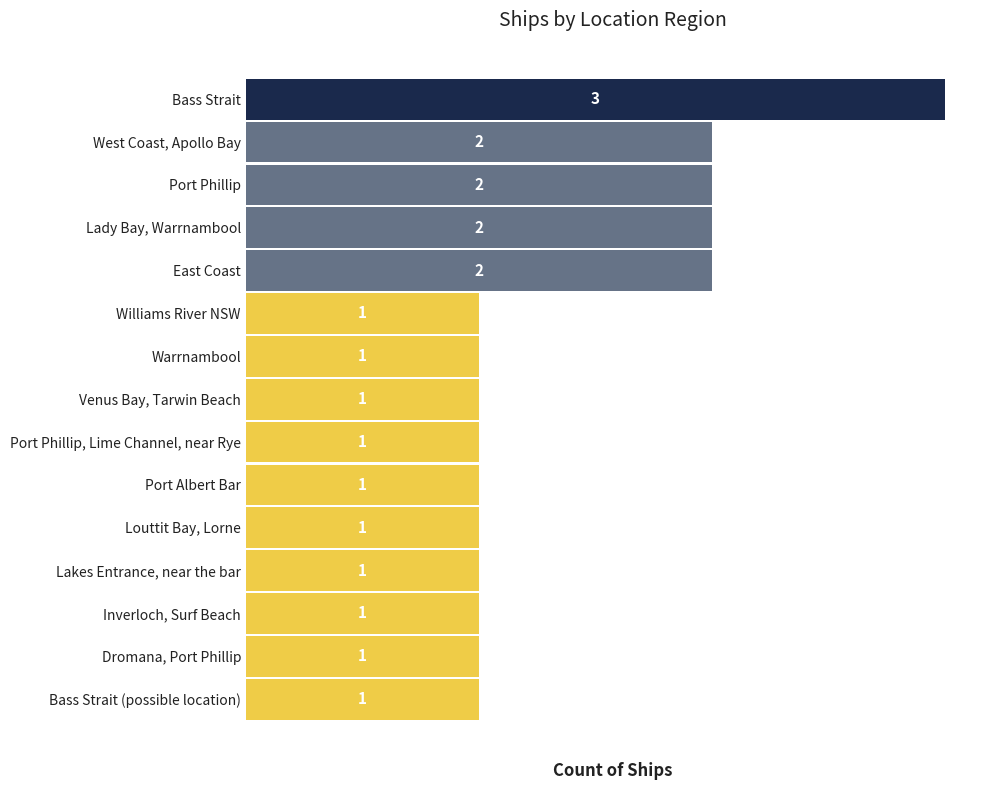

Approximately how many times larger is the value at Port Phillip, Lime Channel, near Rye compared to Williams River NSW?

1.0